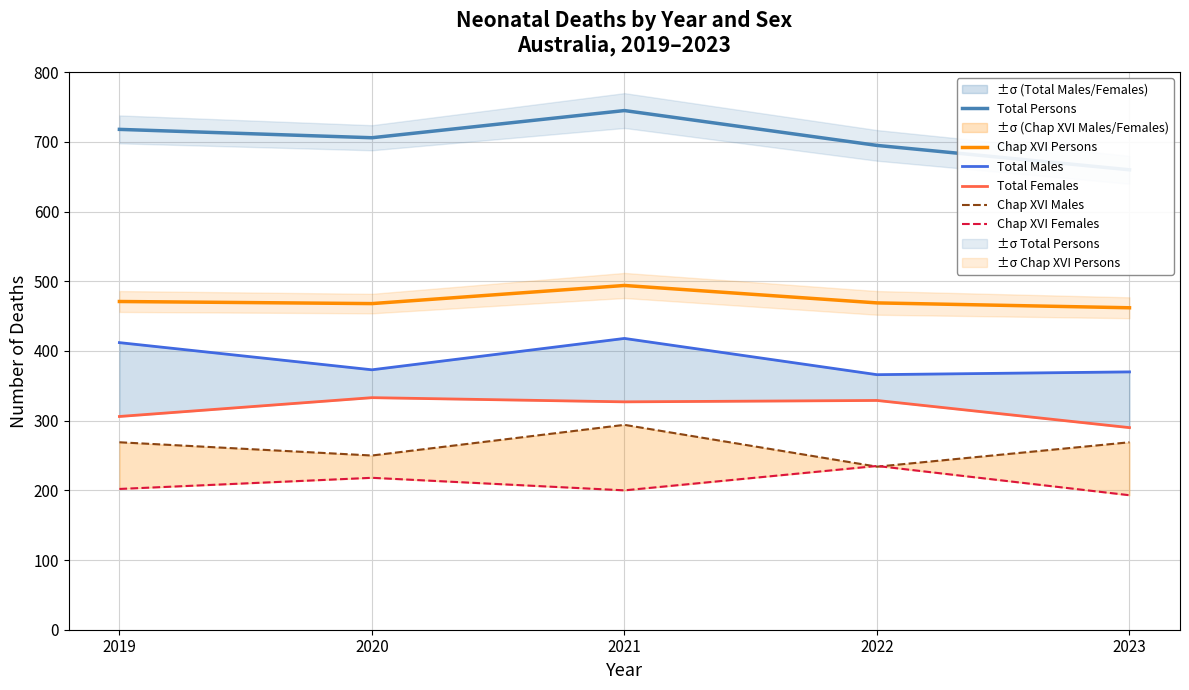

True or false: Total Males and Chap XVI Males cross at least once.

False